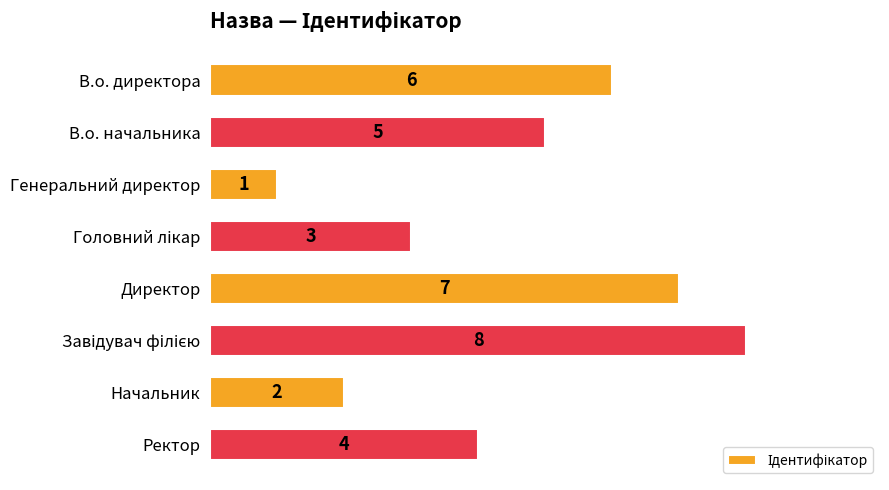

Are the bars horizontal?

Yes